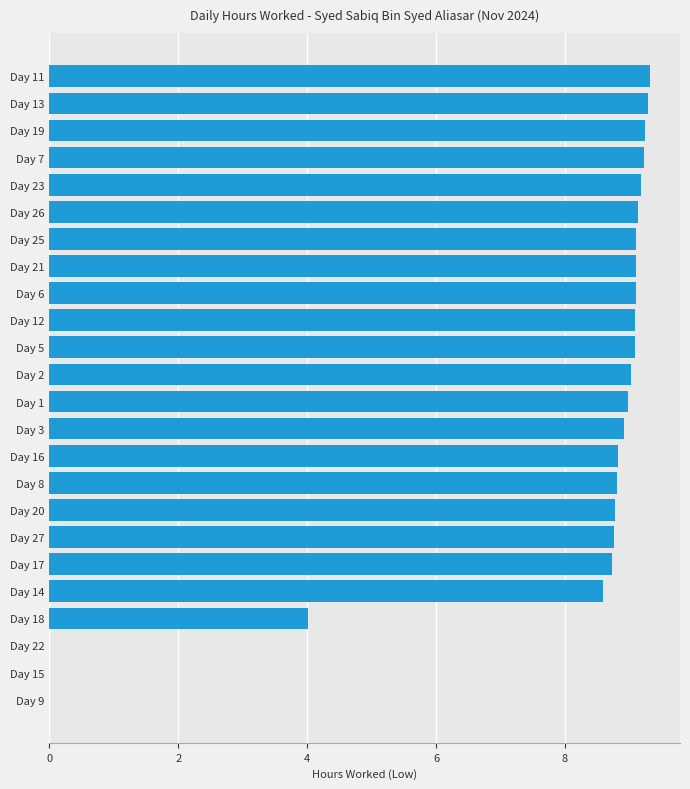

What is the sum of all values?

184.3